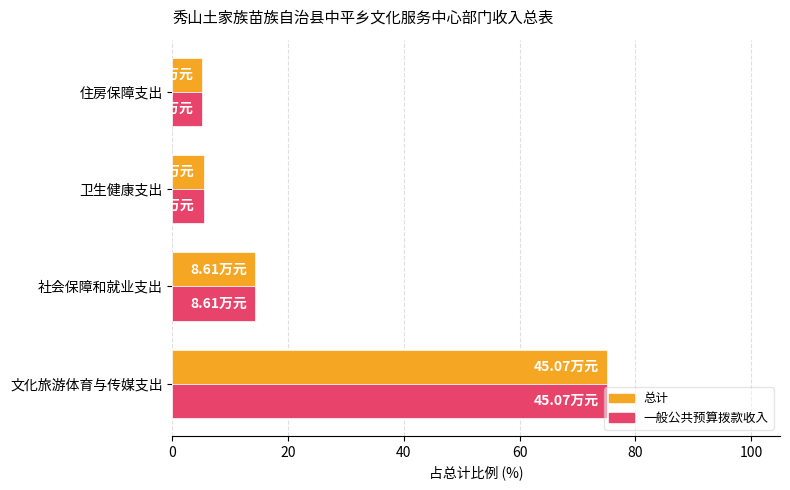

What is the difference between the second highest and minimum values in the 一般公共预算拨款收入 series?

9.3